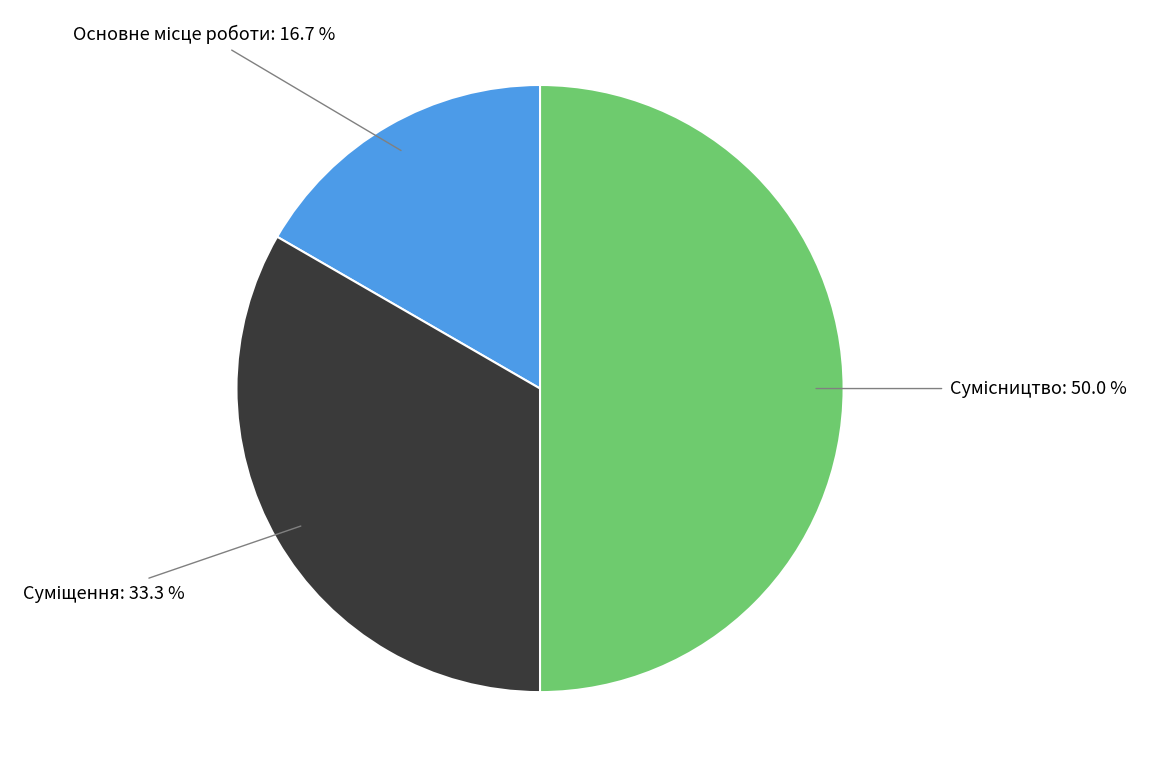

How many slices are in this pie chart?

3